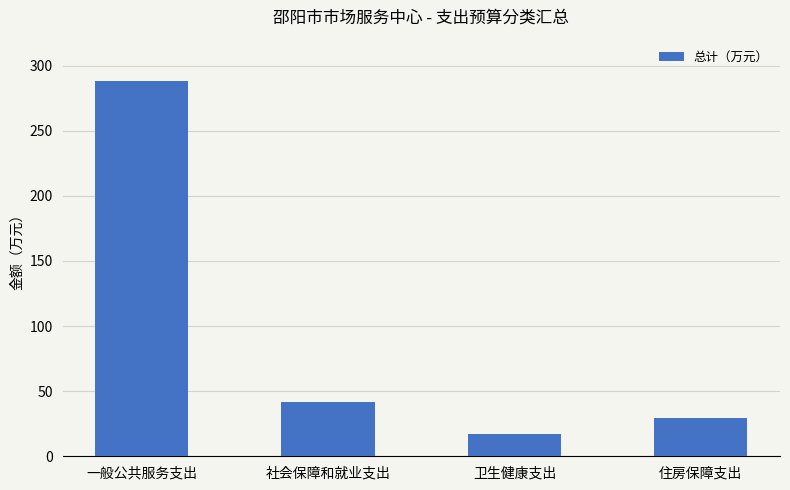

Where is the data nearest to the value 152?

社会保障和就业支出